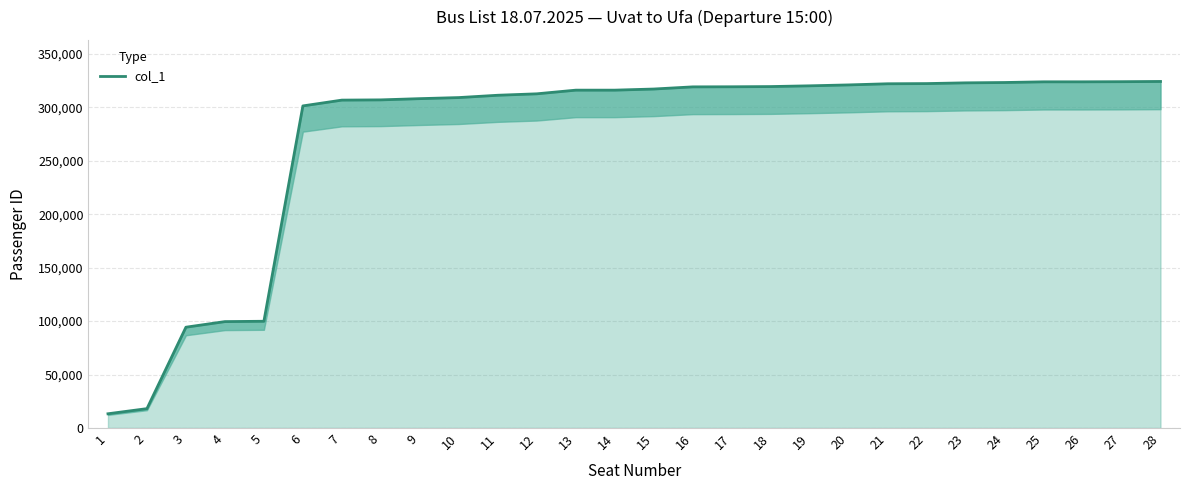

At which category does the chart reach its peak across all series?

28